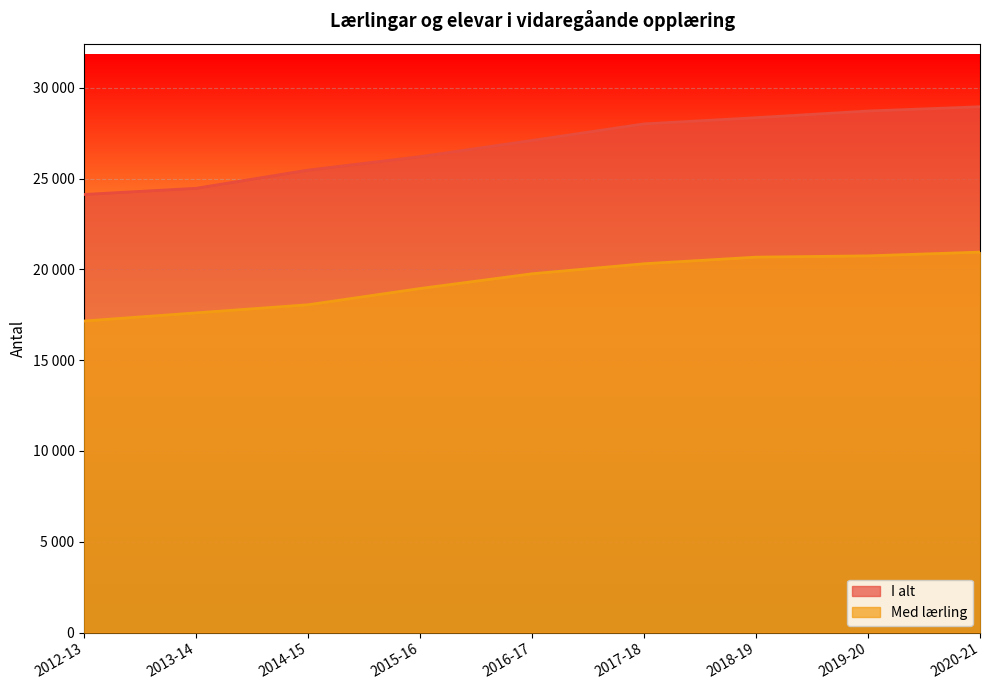

True or false: Med lærling and I alt cross at least once.

False